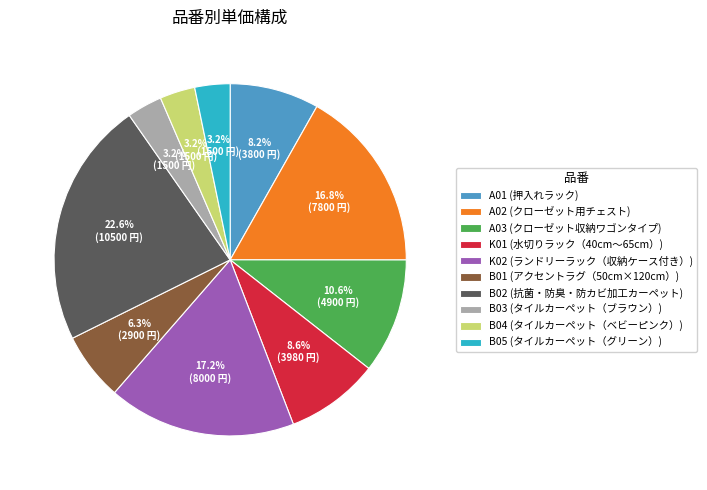

Is A01 (押入れラック) the majority of the pie?

No